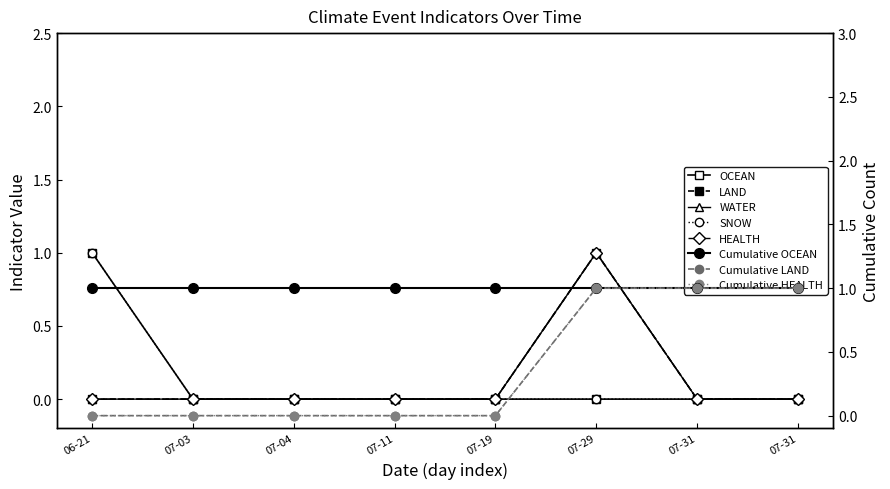

True or false: OCEAN and HEALTH cross at least once.

False